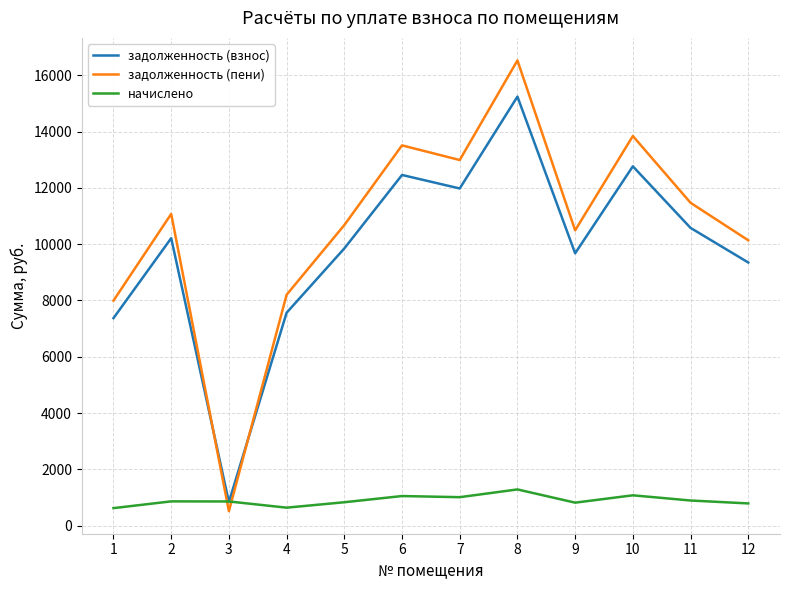

What are all the series names shown in the legend?

задолженность (взнос), задолженность (пени), начислено